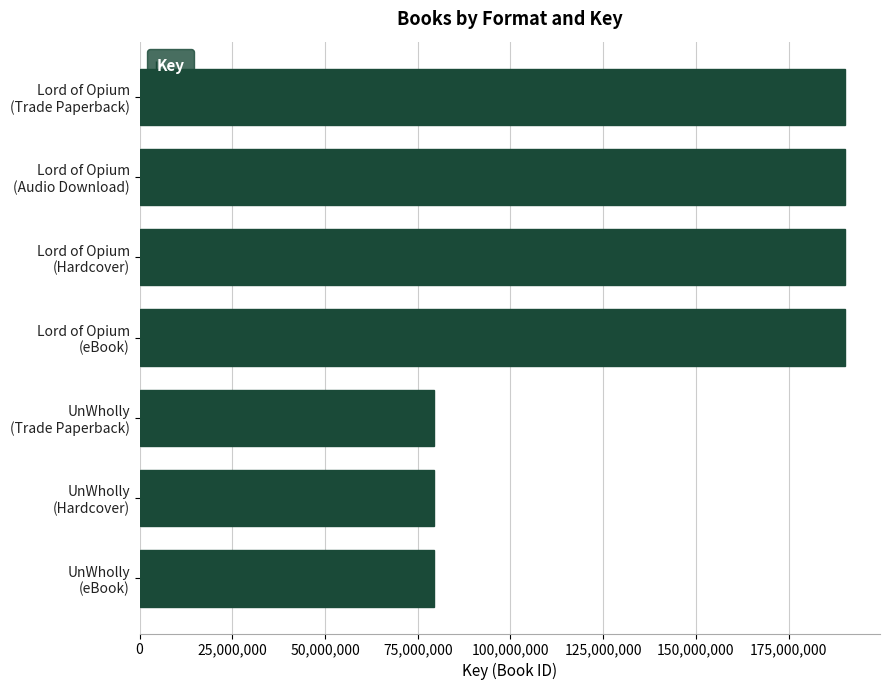

What is the value of the 4th bar from the top?

190146337